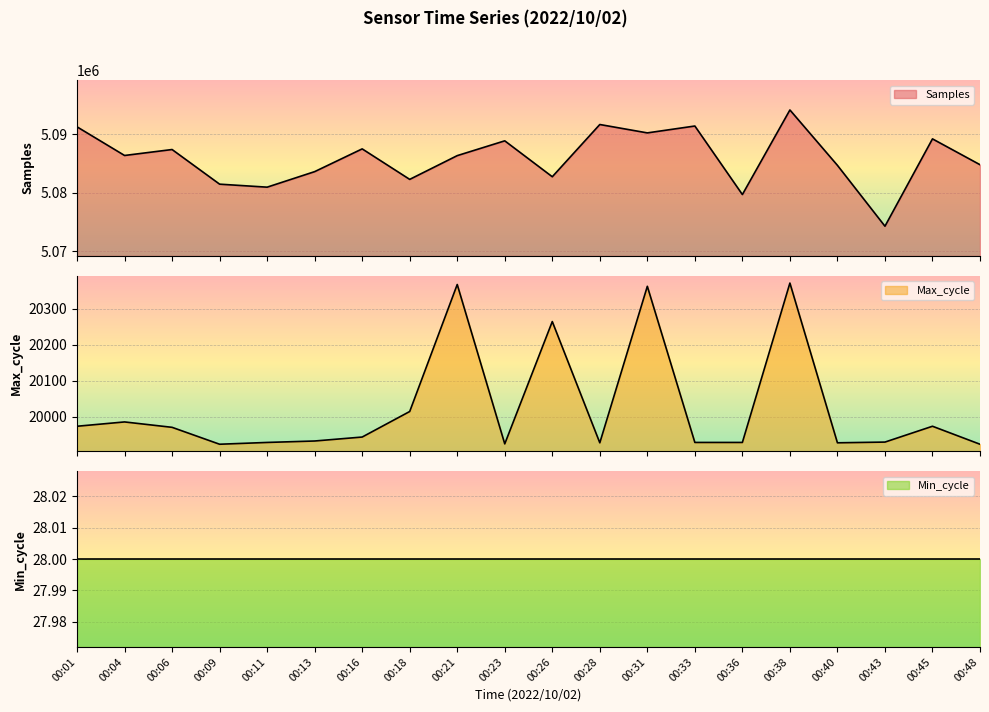

What is the sum of all Max_cycle values?

400491